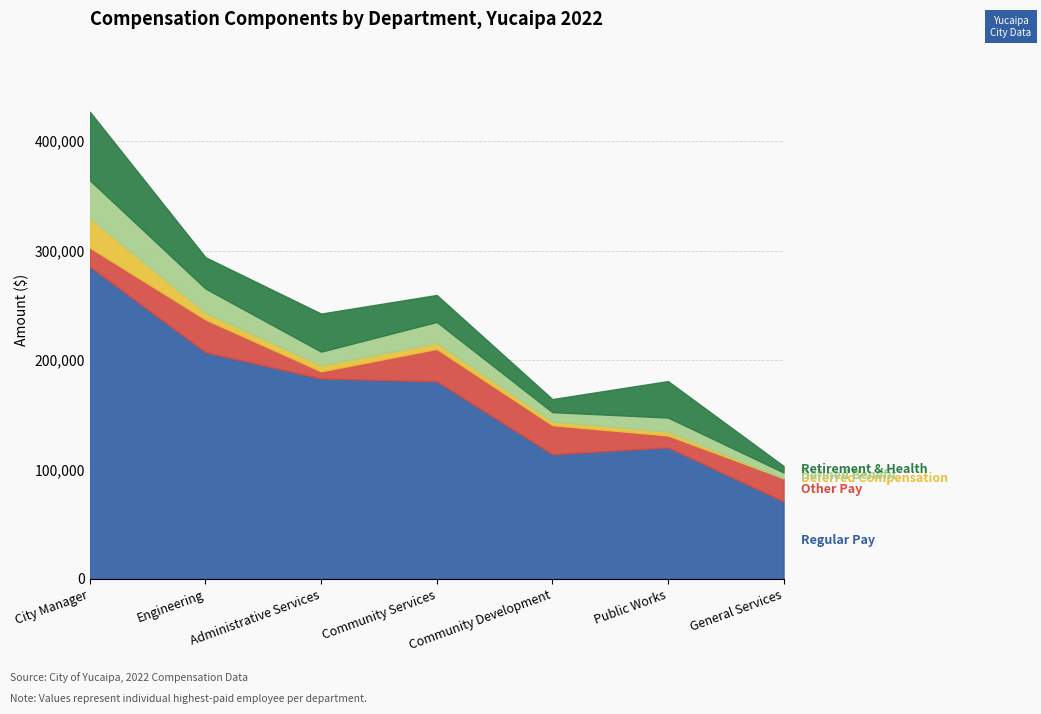

At which category is the sum across all series the highest?

City Manager